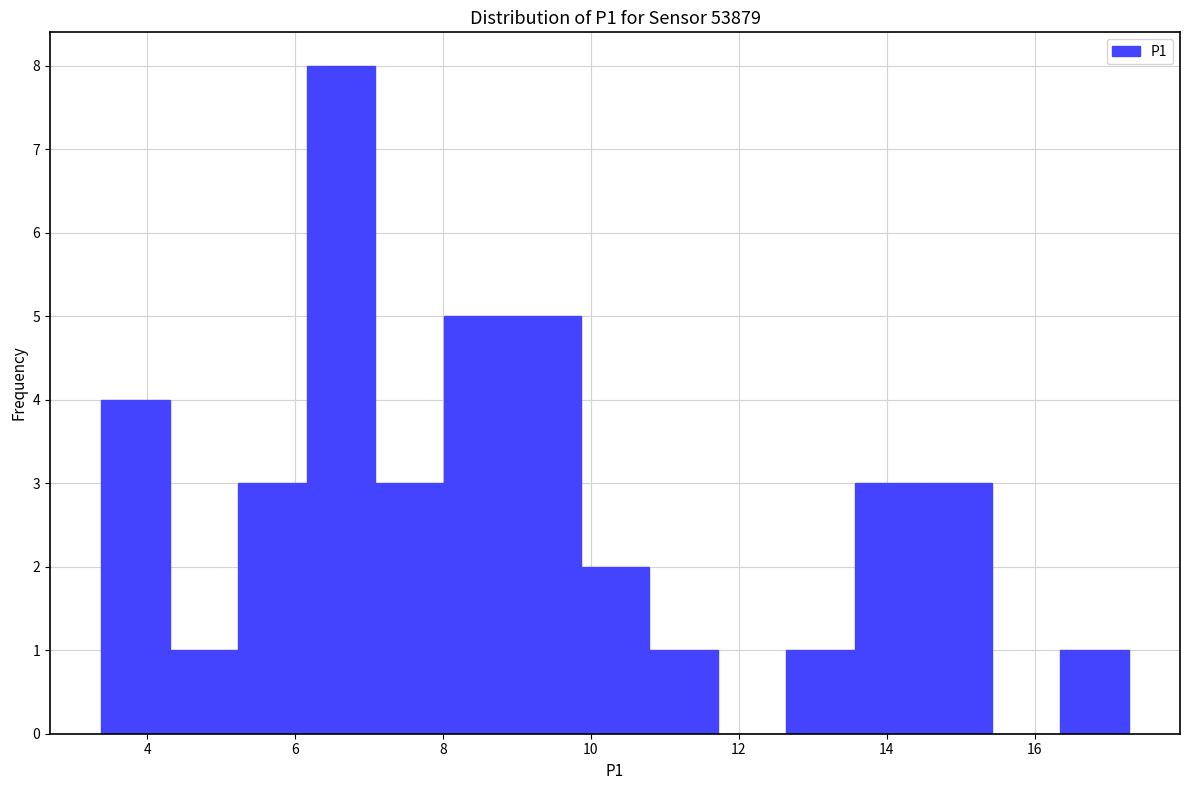

Over which range of the x-axis is the bar tallest?

6.2 to 7.0